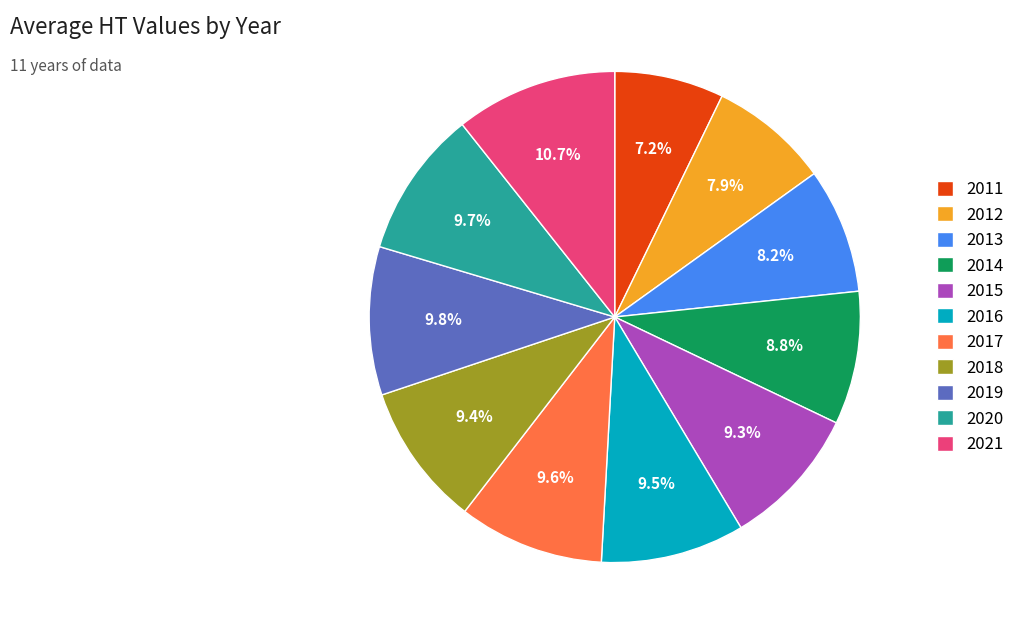

What is the total percentage of 2015 and 2014?

18.1%